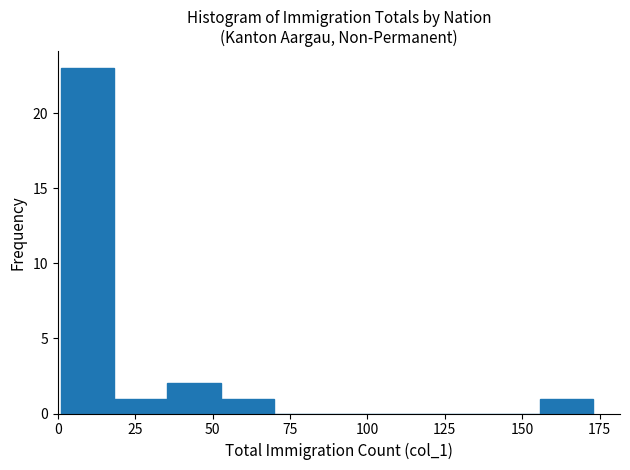

Around what value on the x-axis is the tallest bar? Give the approximate position of its centre, as read against the axis.

10